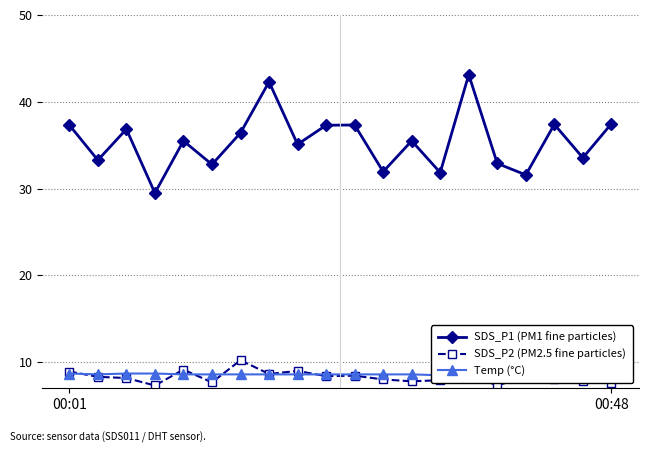

True or false: SDS_P2 (PM2.5 fine particles) and SDS_P1 (PM1 fine particles) cross at least once.

False